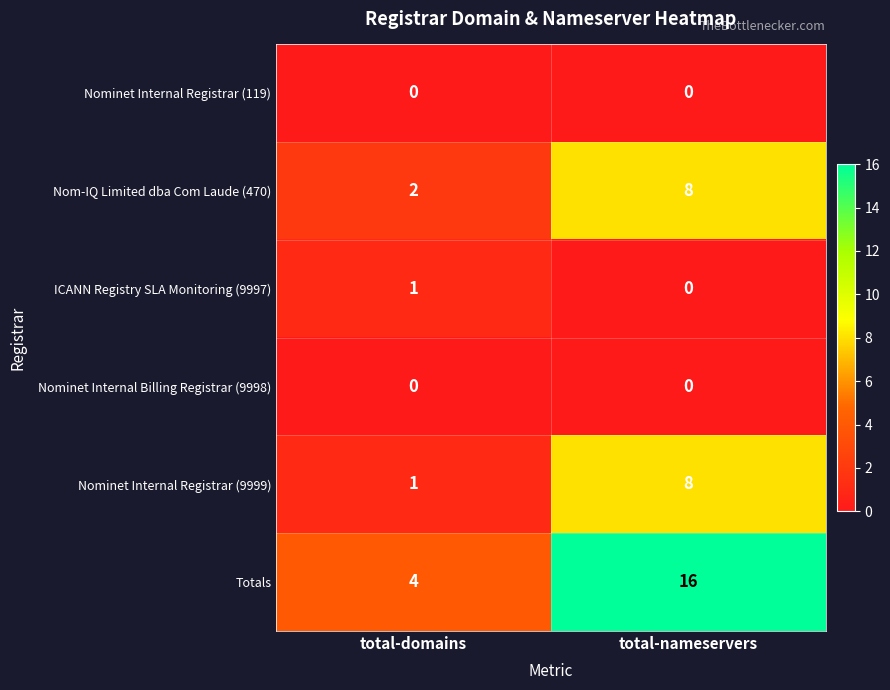

What is the difference between the Nom-IQ Limited dba Com Laude (470) values at total-domains and total-nameservers?

6